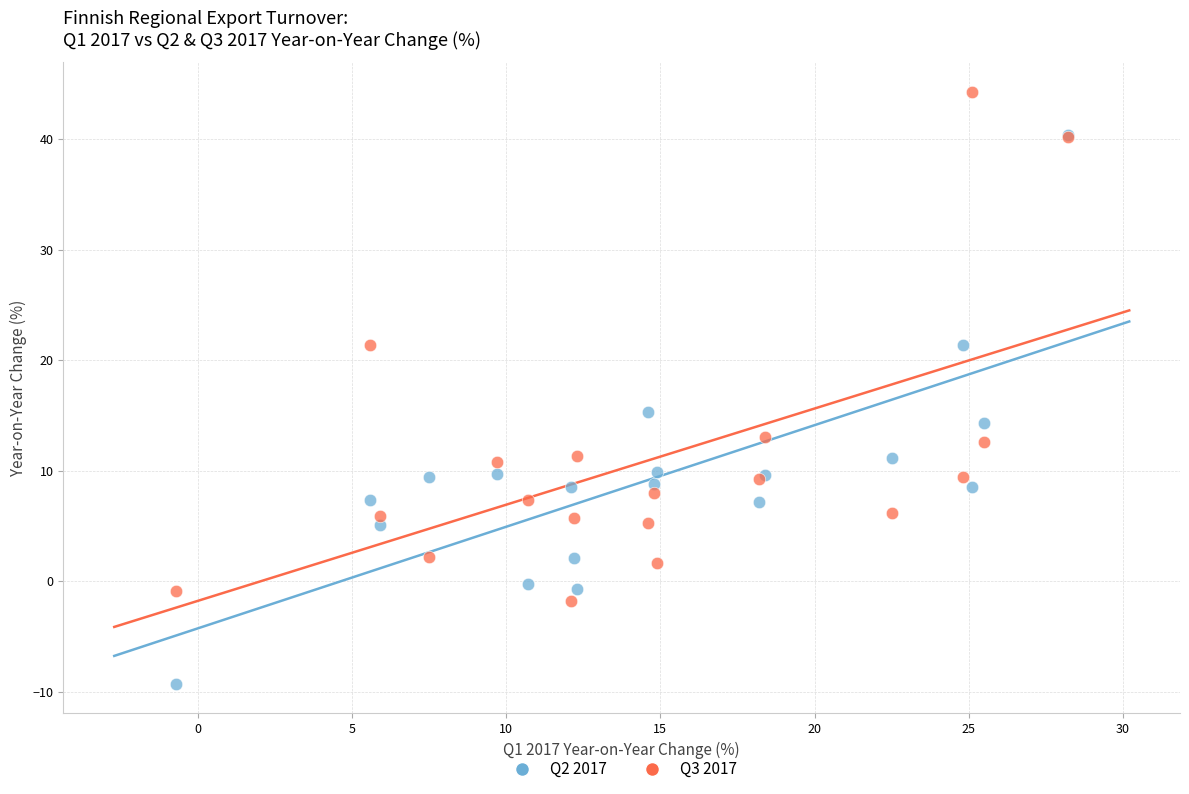

Which series reaches the maximum Y coordinate?

Q3 2017